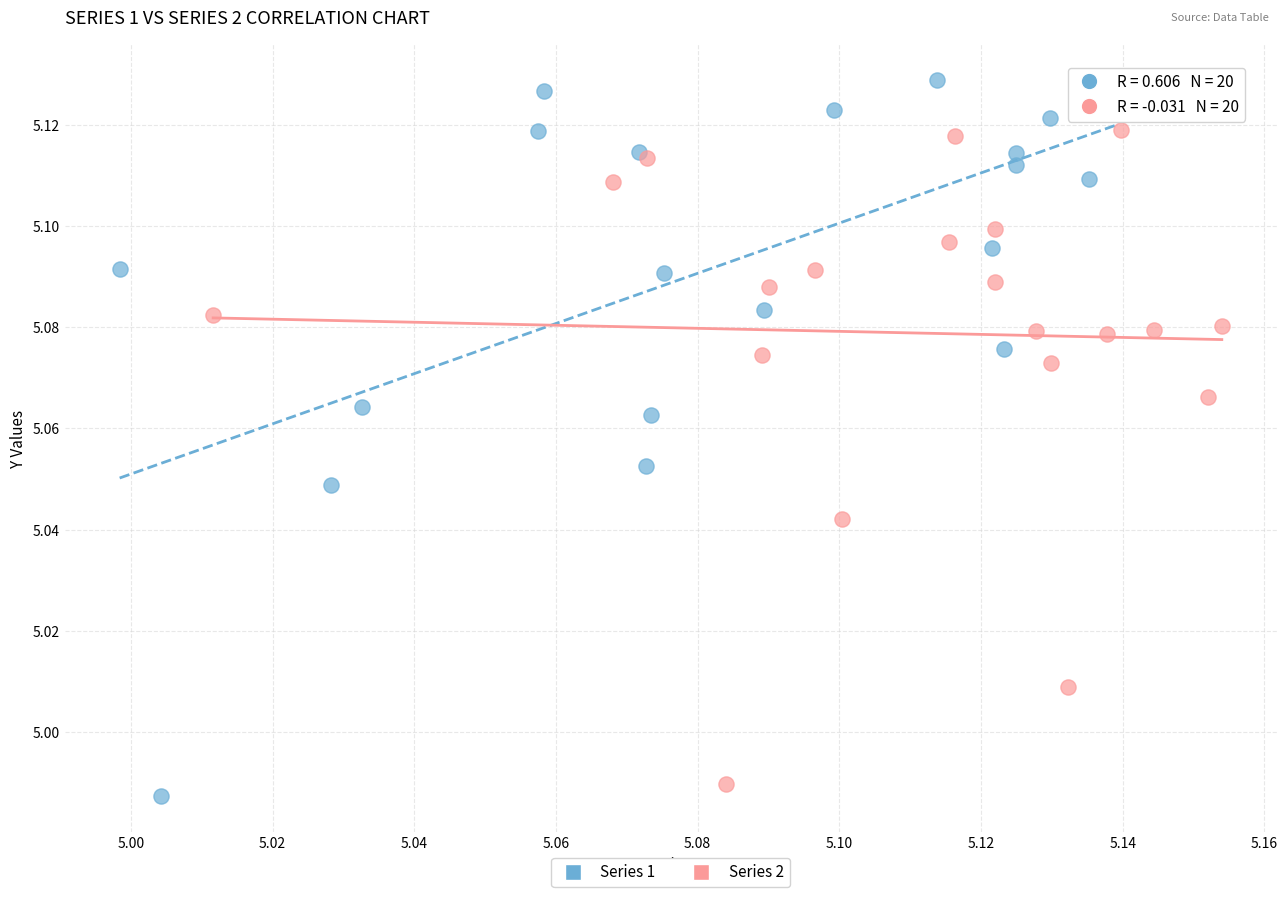

Which series reaches the minimum Y coordinate?

Series 1